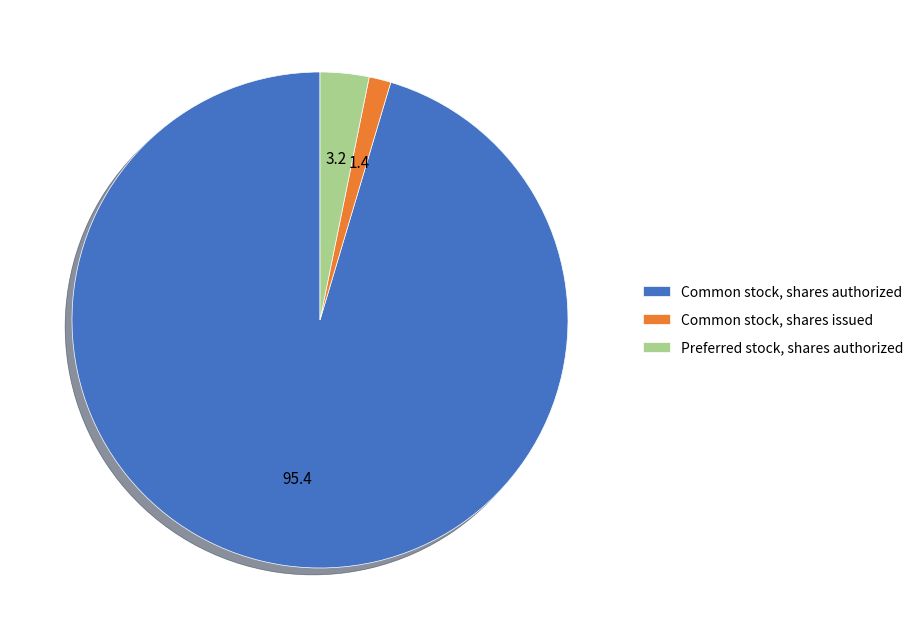

Is the sum of Preferred stock, shares authorized and Common stock, shares authorized greater than half?

Yes